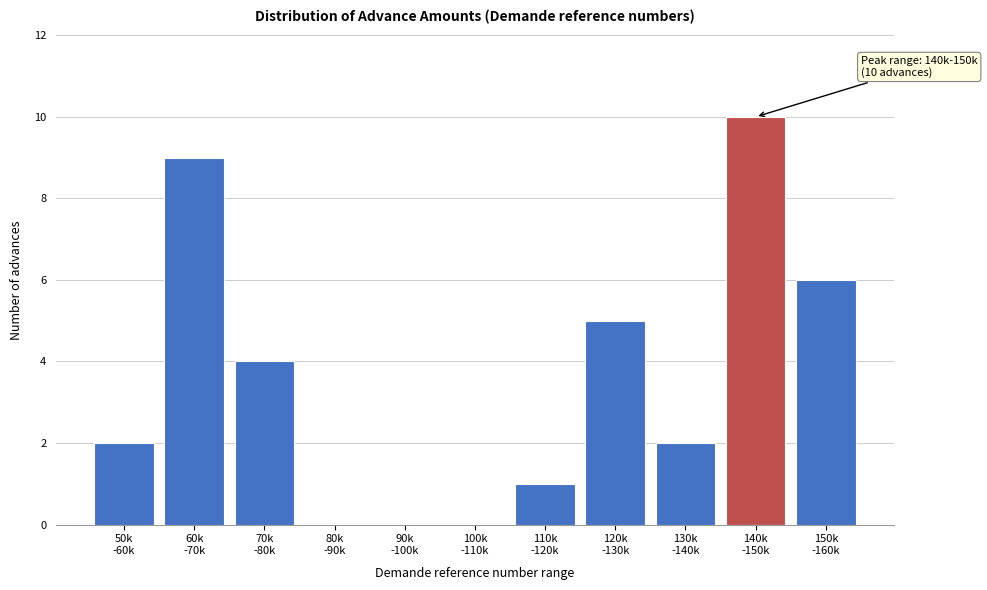

What is the sum of all values?

39